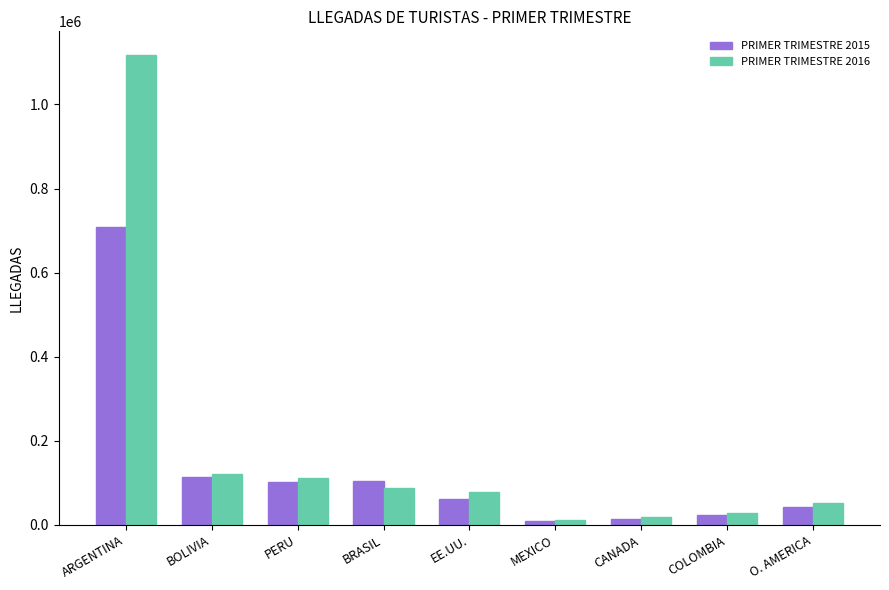

What is the label of the 6th bar from the left?

MEXICO